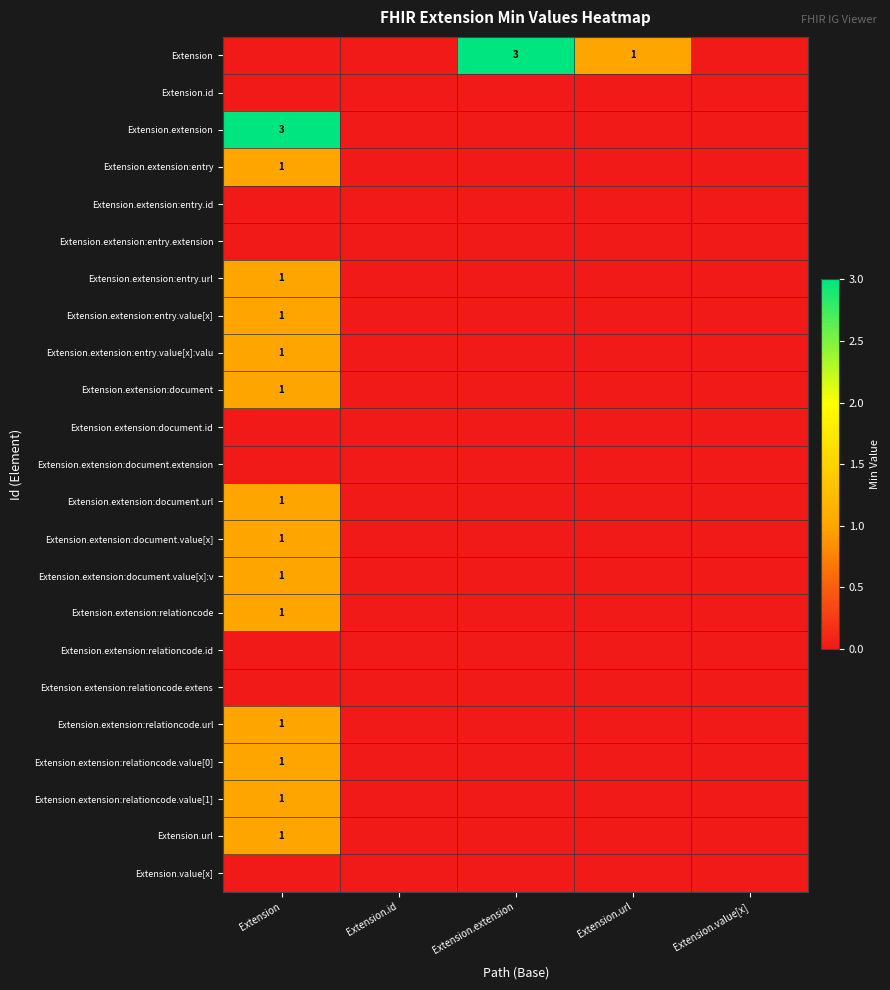

True or false: Extension.extension:document has a value of 0 at Extension.

False